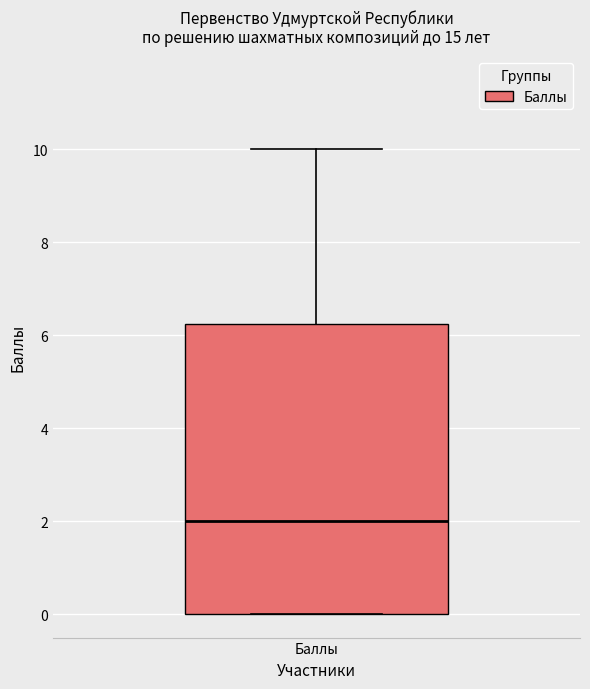

Transcribe this box plot: give where the median line is, the range the box spans, and where the two whiskers end, as read against the y-axis. The values are not printed on the chart, so give them approximately, as read against the axis.

median 2.0, box 0.0 to 6.2, whiskers 0.0 to 10.0